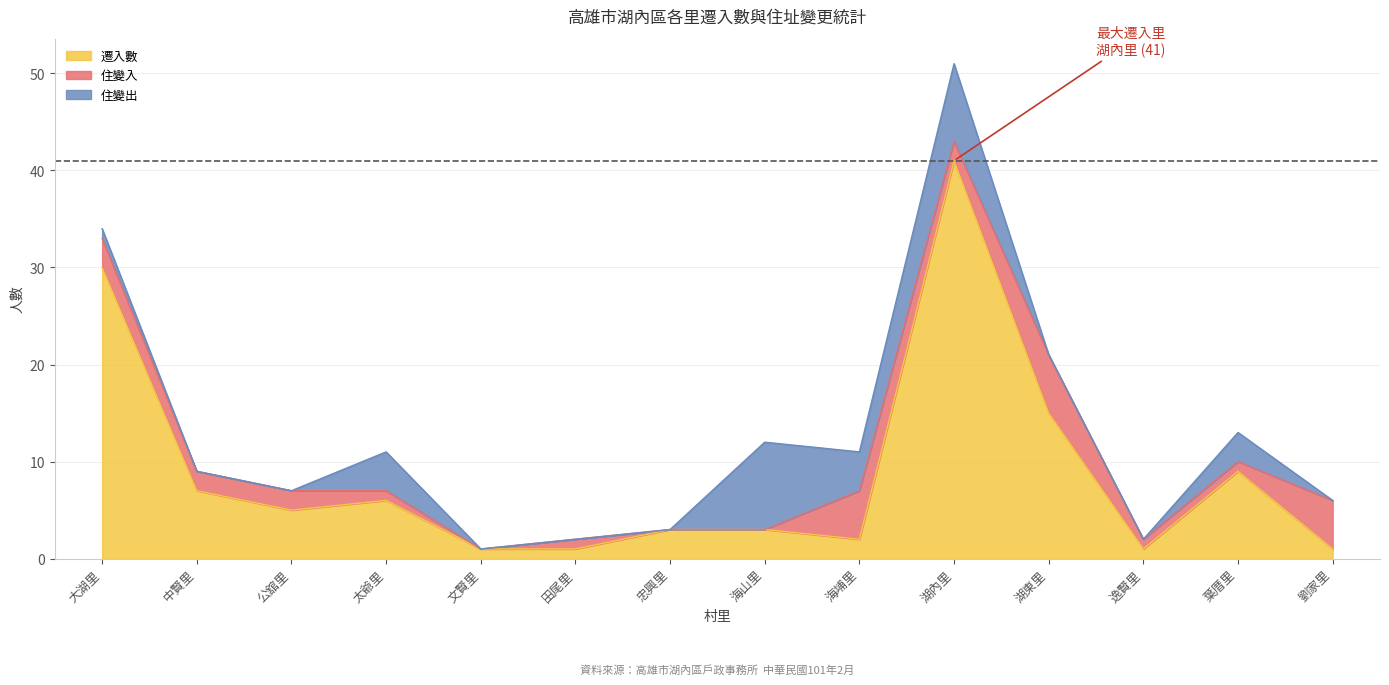

At which label does 住變入 reach its minimum?

文賢里